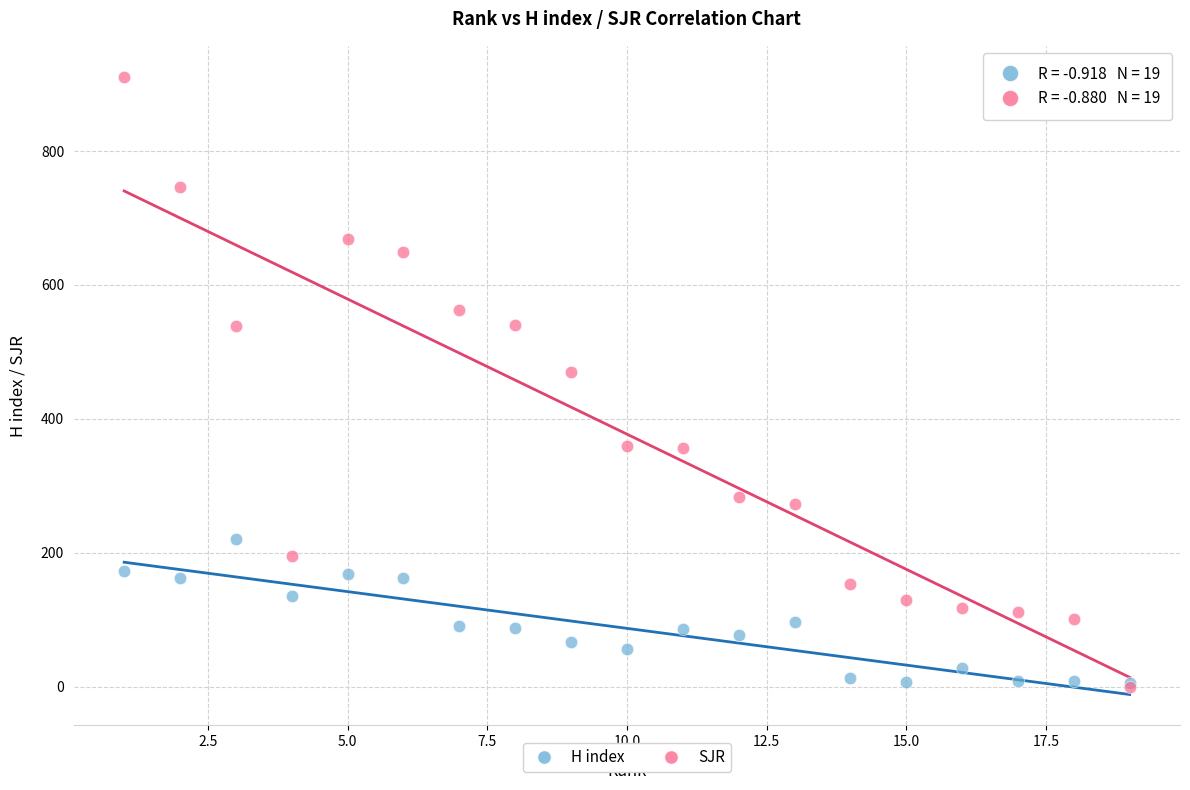

What are all the series names shown in the legend?

H index, SJR